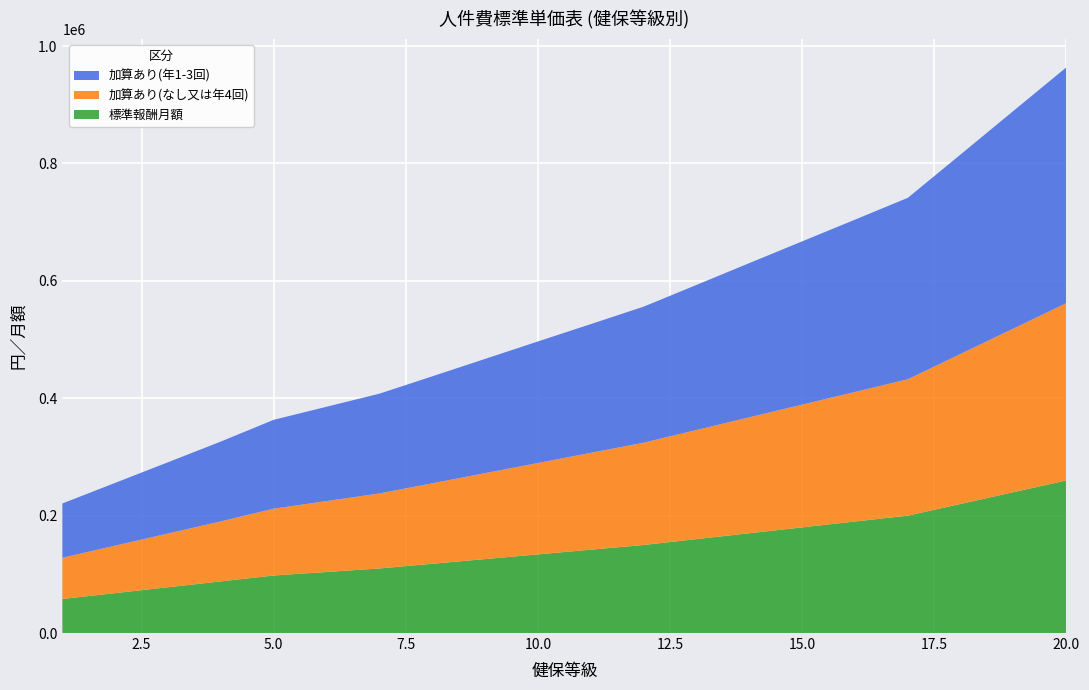

Reading left to right, transcribe all the data shown in this chart.

加算あり(年1-3回): 92460	106920	121380	135990	151400	160670	169950	182220	194630	207050	219320	231740	247150	262710	278120	293530	309090	339900	370870	401690
加算あり(なし又は年4回): 70240	80910	91580	102250	113870	120840	127820	137110	146410	155700	165000	174300	185920	197540	209160	220780	232400	255640	278880	302120
標準報酬月額: 58000	68000	78000	88000	98000	104000	110000	118000	126000	134000	142000	150000	160000	170000	180000	190000	200000	220000	240000	260000